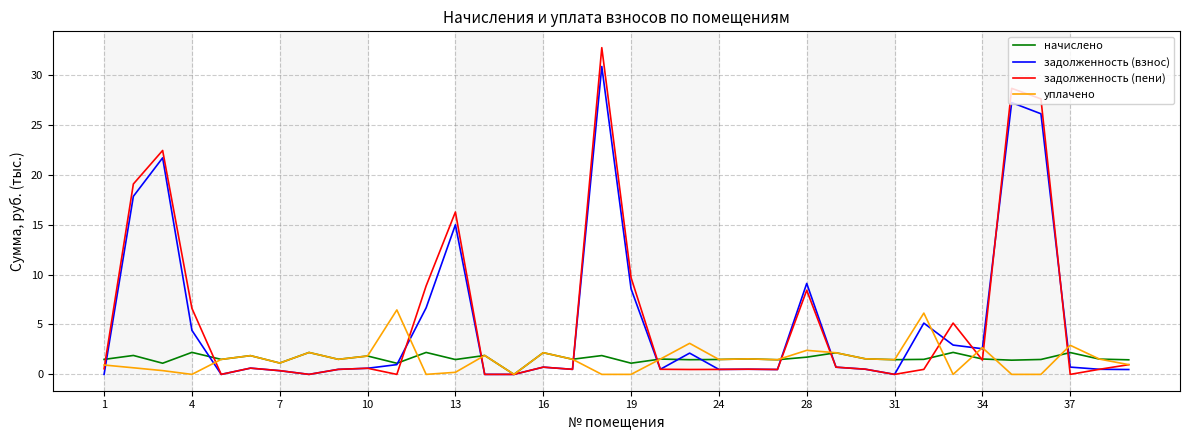

List the series in order of their peak value, lowest first.

начислено, уплачено, задолженность (взнос), задолженность (пени)